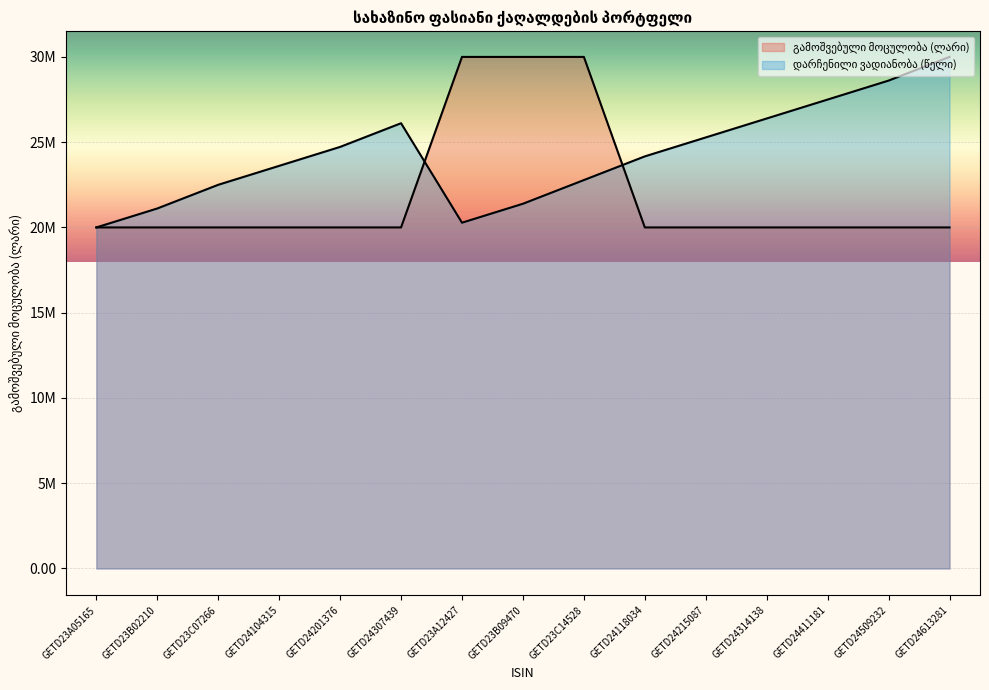

Reading left to right, extract all data points from this chart.

გამოშვებული მოცულობა (ლარი): 20000000.0	20000000.0	20000000.0	20000000.0	20000000.0	20000000.0	30000000.0	30000000.0	30000000.0	20000000.0	20000000.0	20000000.0	20000000.0	20000000.0	20000000.0
დარჩენილი ვადიანობა (წელი): 20000000.0	21111111.1	22500000.0	23611111.1	24722222.2	26111111.1	20277777.8	21388888.9	22777777.8	24166666.7	25277777.8	26388888.9	27500000.0	28611111.1	30000000.0